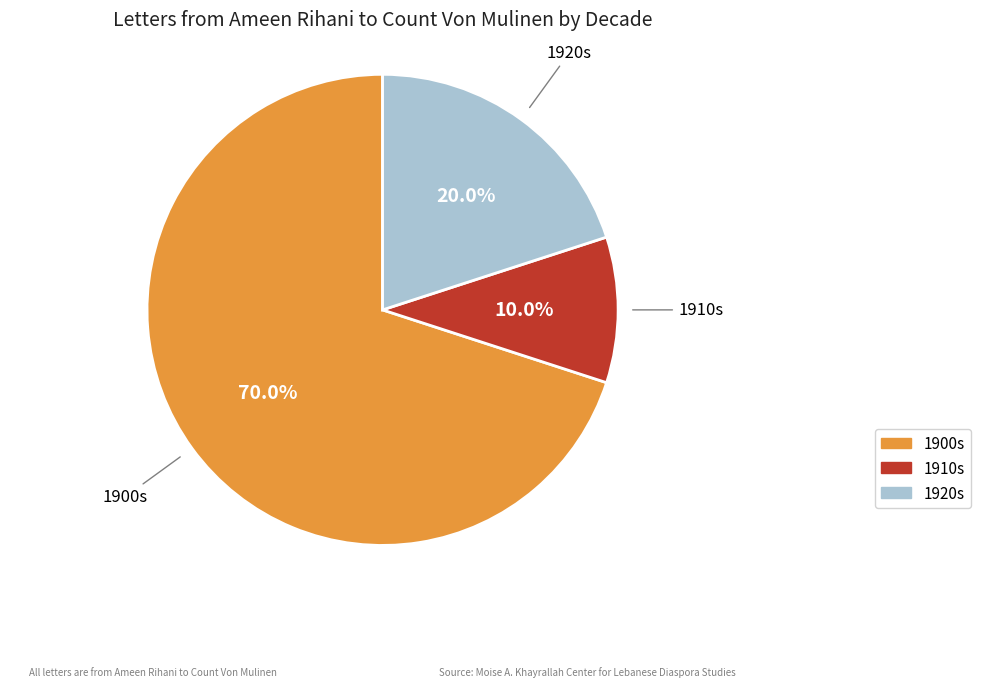

Is there any slice that represents more than half of the pie?

Yes